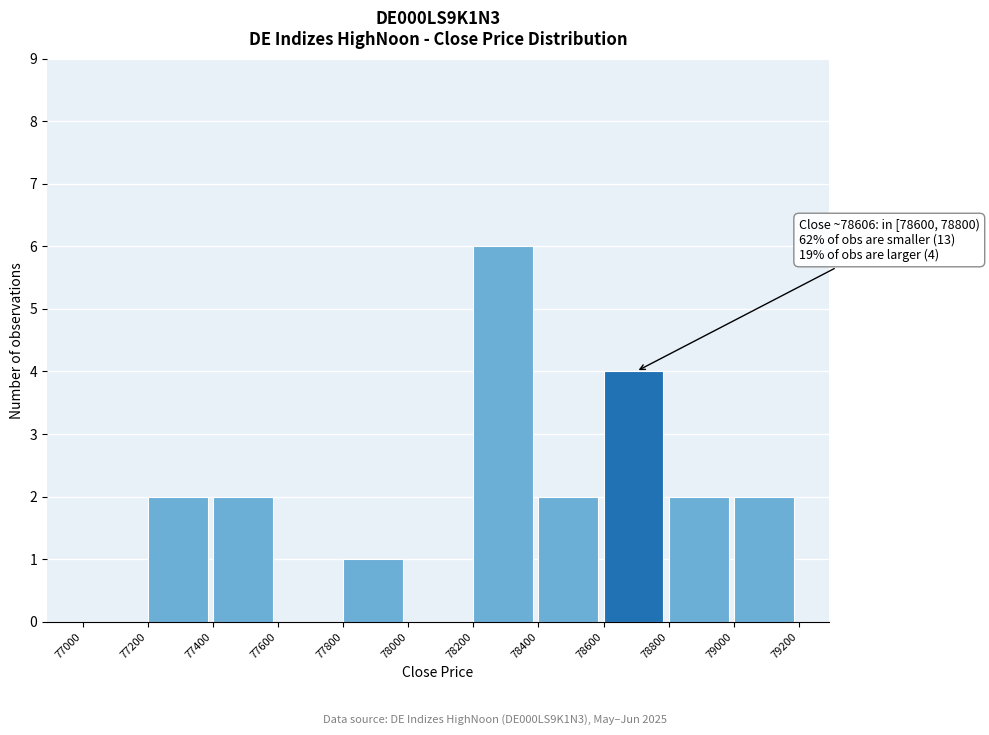

Which range on the x-axis has the tallest bar?

78200 to 78400